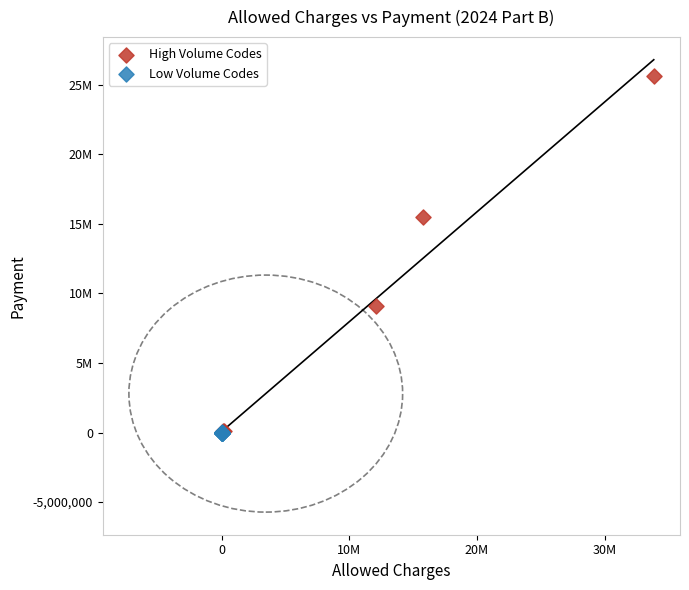

Which series has the largest Y range (max minus min)?

High Volume Codes